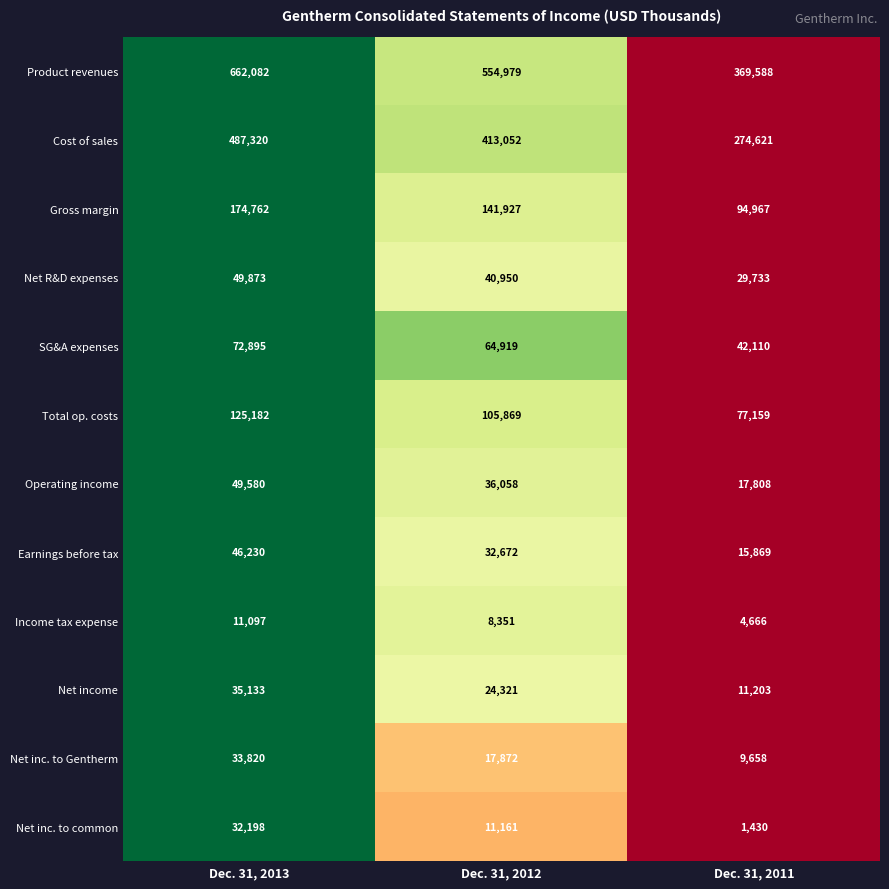

Which series has the largest range (max minus min)?

Product revenues